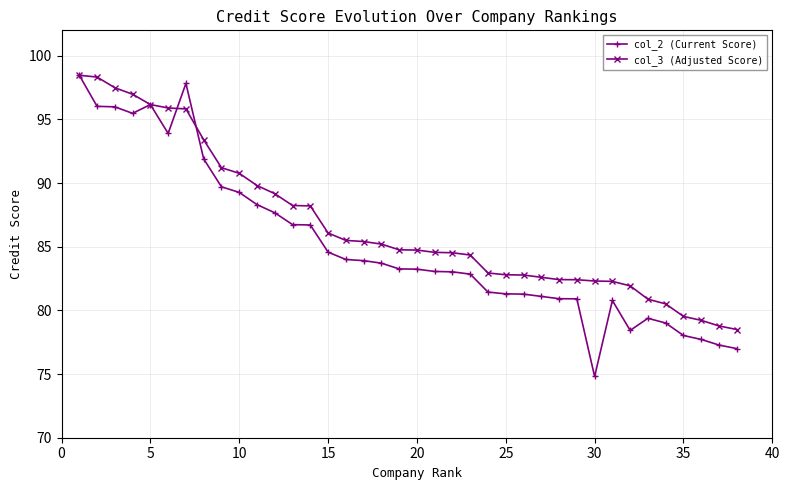

Rank the series by their average value, from lowest to highest.

col_2 (Current Score), col_3 (Adjusted Score)